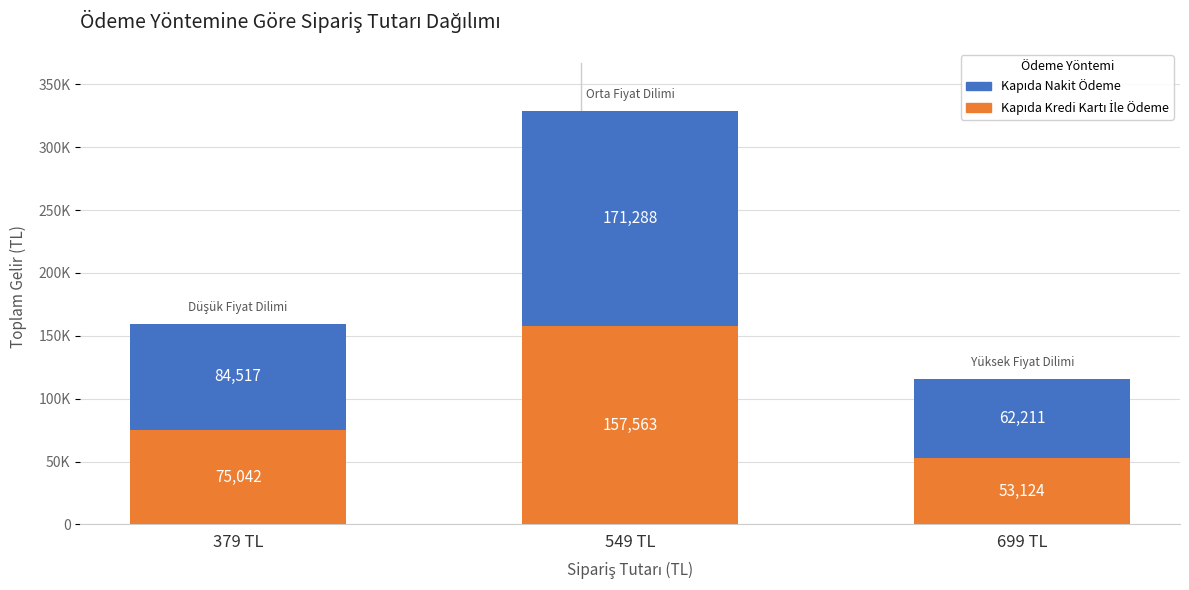

Does the chart contain any negative values?

No